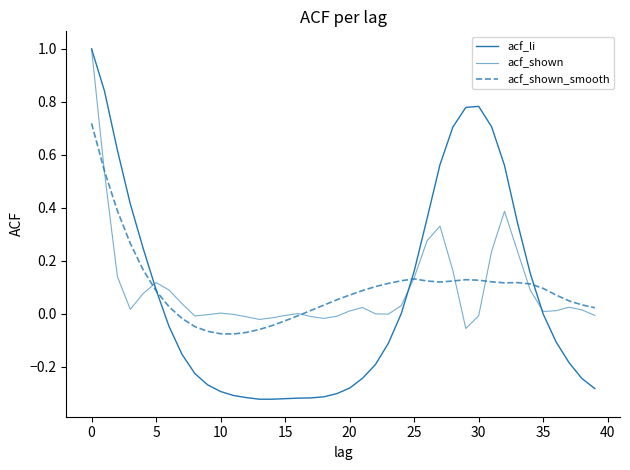

What is the difference between the maximum and minimum values in the acf_shown_smooth series?

0.8